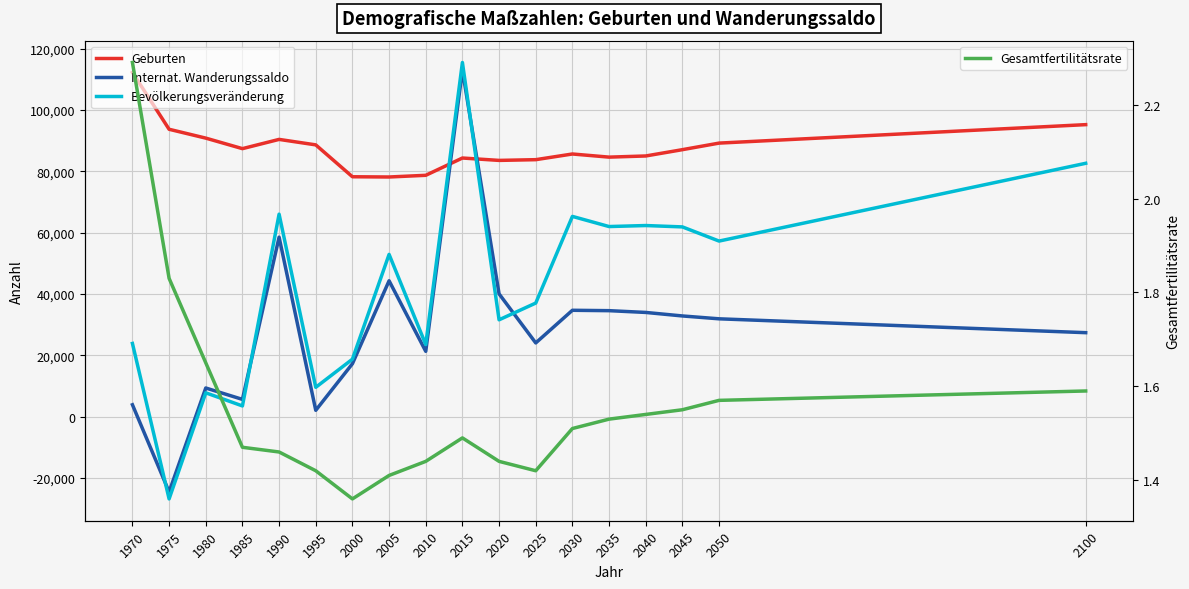

Which label corresponds to the largest value in the chart?

2015